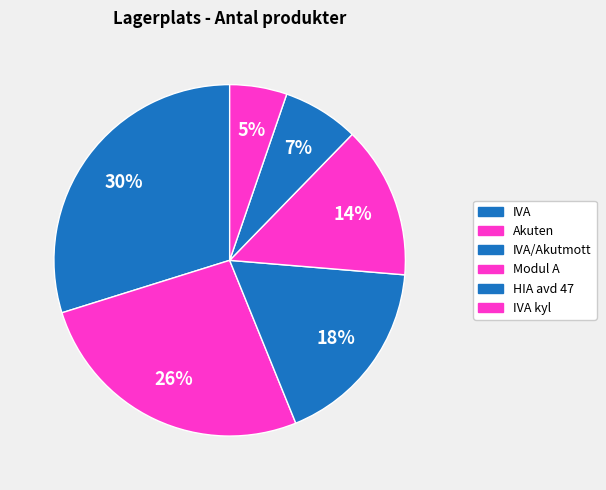

To the nearest percent, what is the difference between the largest and smallest slice percentages?

25%